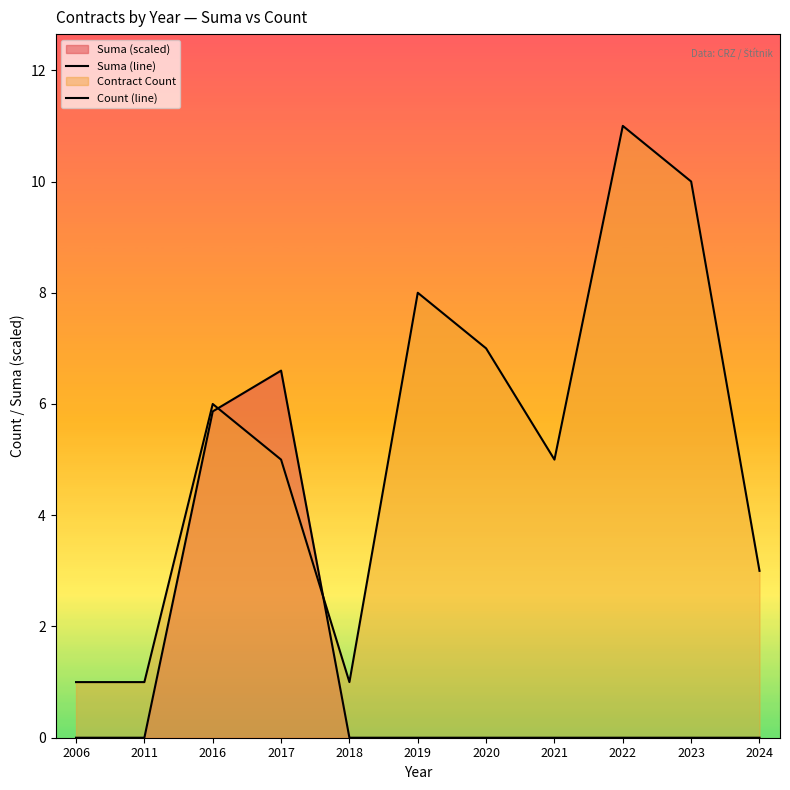

Reading left to right, extract all data points from this chart.

Suma (line): 2006=0.0	2011=0.0	2016=5.9	2017=6.6	2018=0.0	2019=0.0	2020=0.0	2021=0.0	2022=0.0	2023=0.0	2024=0.0
Count (line): 2006=1.0	2011=1.0	2016=6.0	2017=5.0	2018=1.0	2019=8.0	2020=7.0	2021=5.0	2022=11.0	2023=10.0	2024=3.0